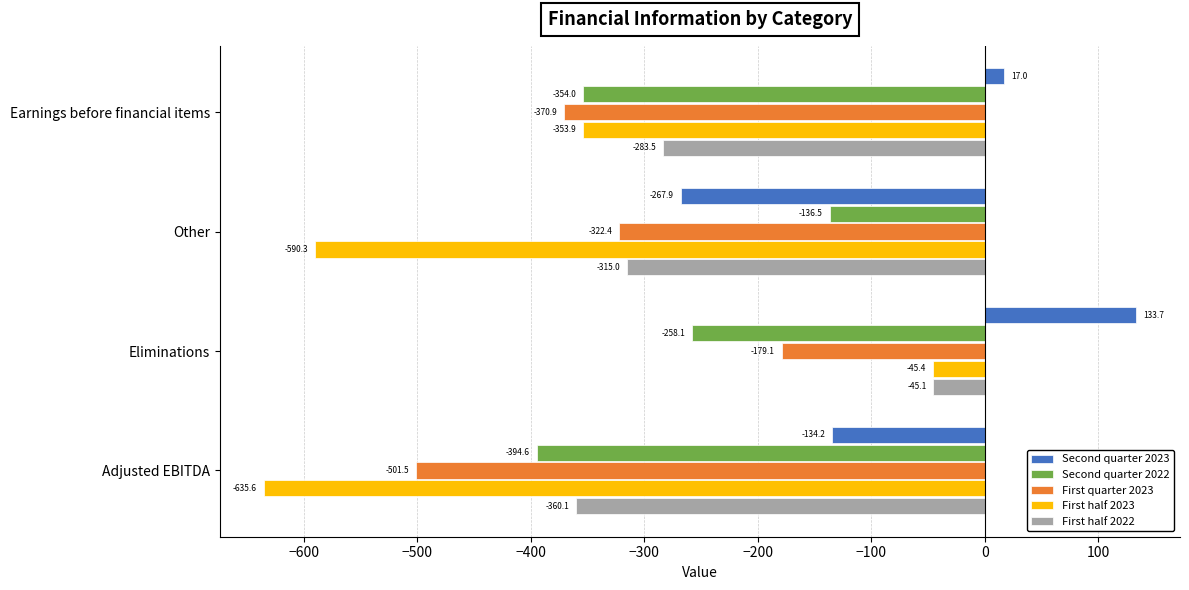

How many data points in First half 2022 are above -283?

1